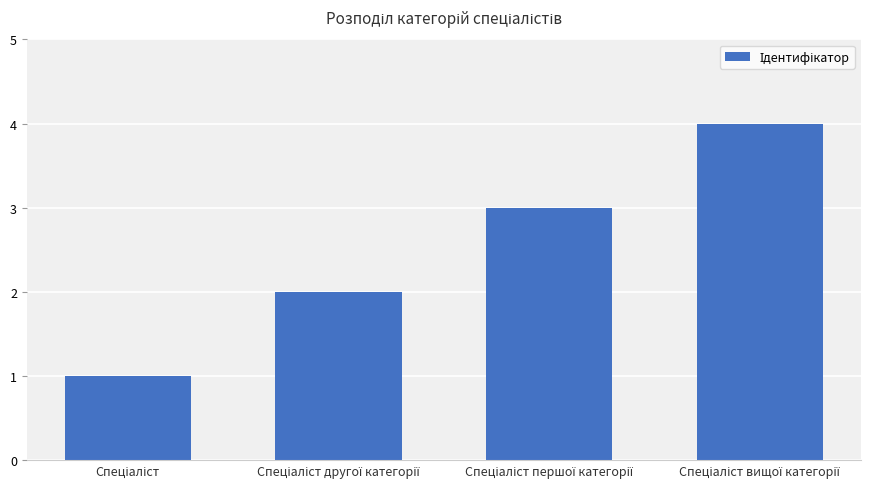

How many series are shown in this chart?

1